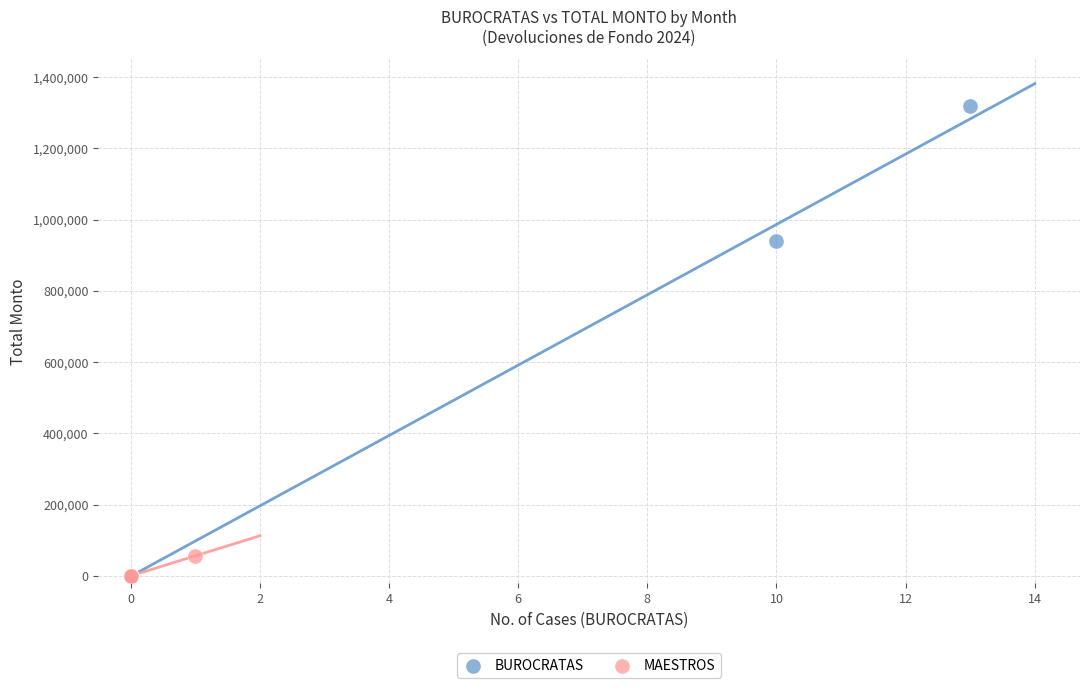

Which series has the largest Y range (max minus min)?

BUROCRATAS